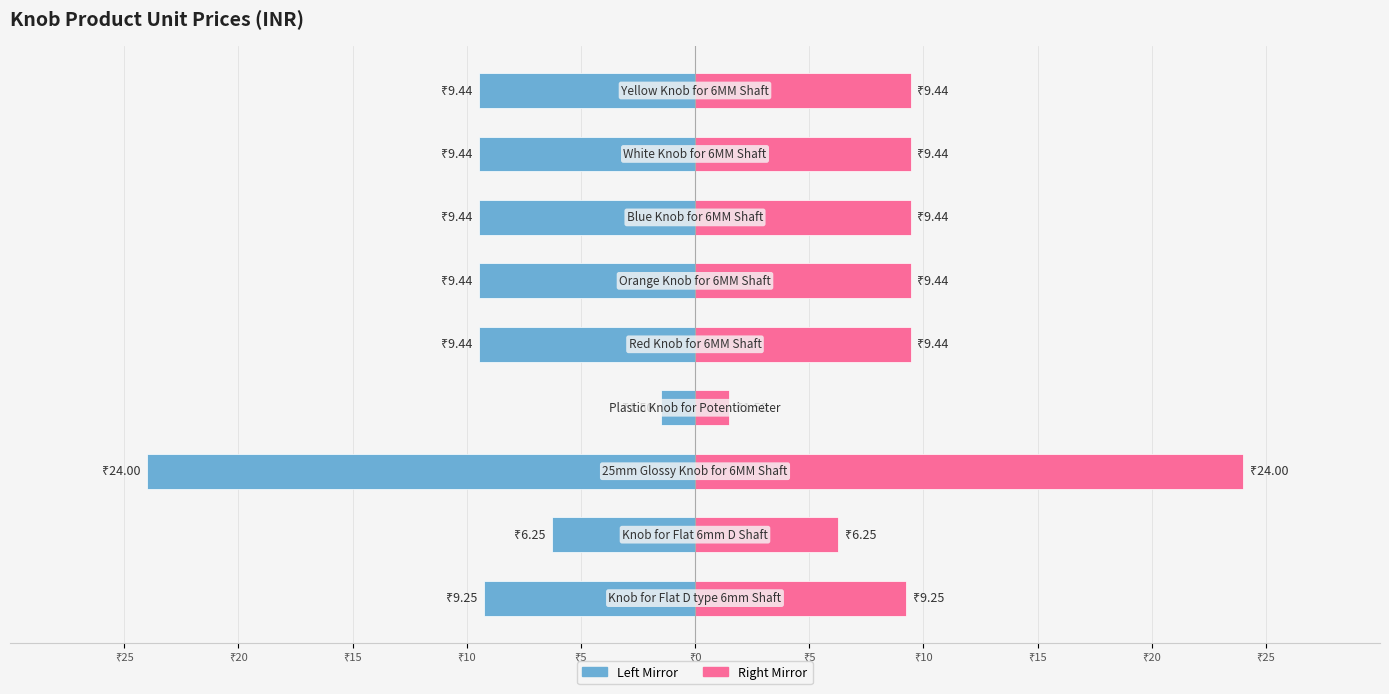

Reading left to right, extract all data points from this chart.

Unit Price (Left): ₹25=-9.2	₹20=-6.2	₹15=-24.0	₹10=-1.5	₹5=-9.4	₹0=-9.4	₹5=-9.4	₹10=-9.4	₹15=-9.4
Unit Price (Right): ₹25=9.2	₹20=6.2	₹15=24.0	₹10=1.5	₹5=9.4	₹0=9.4	₹5=9.4	₹10=9.4	₹15=9.4